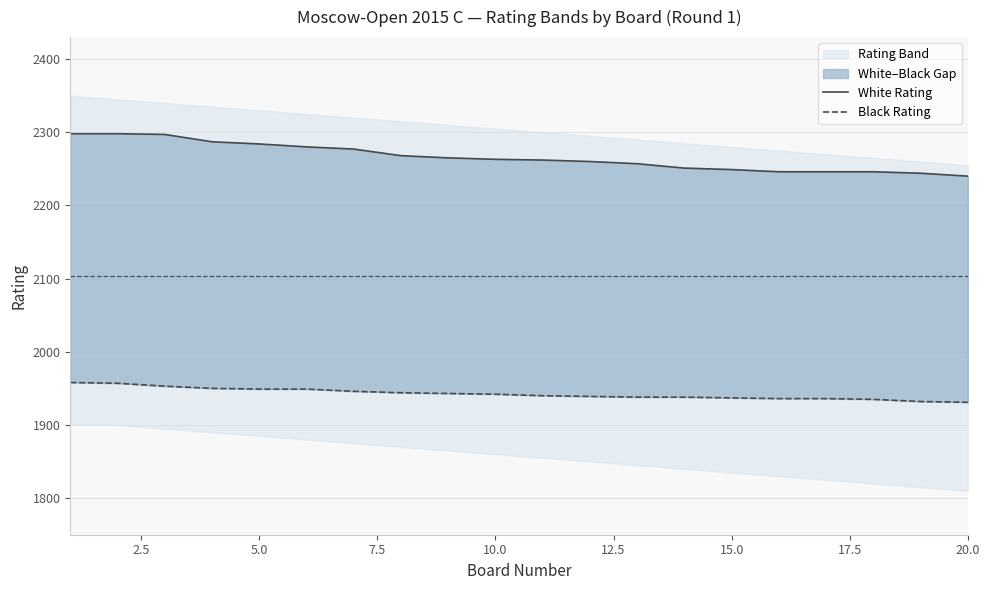

Which series has the widest spread of values?

White Rating